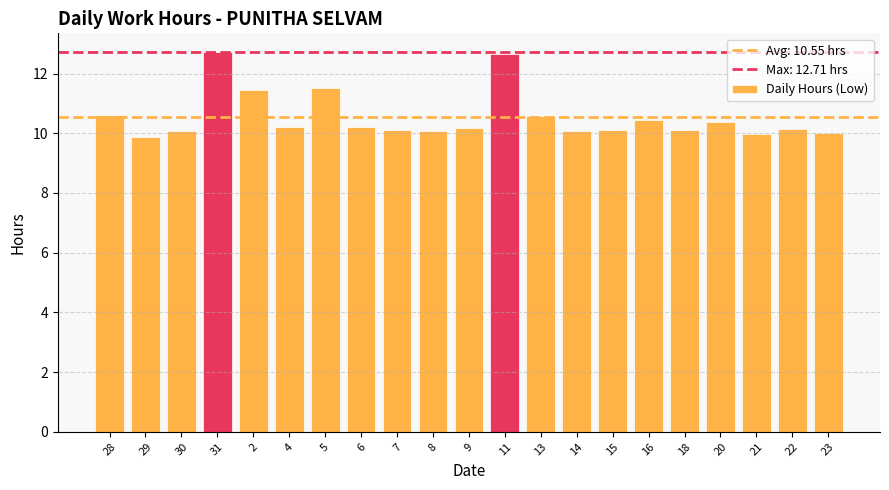

Approximately how many times larger is the value at 22 compared to 28?

1.0